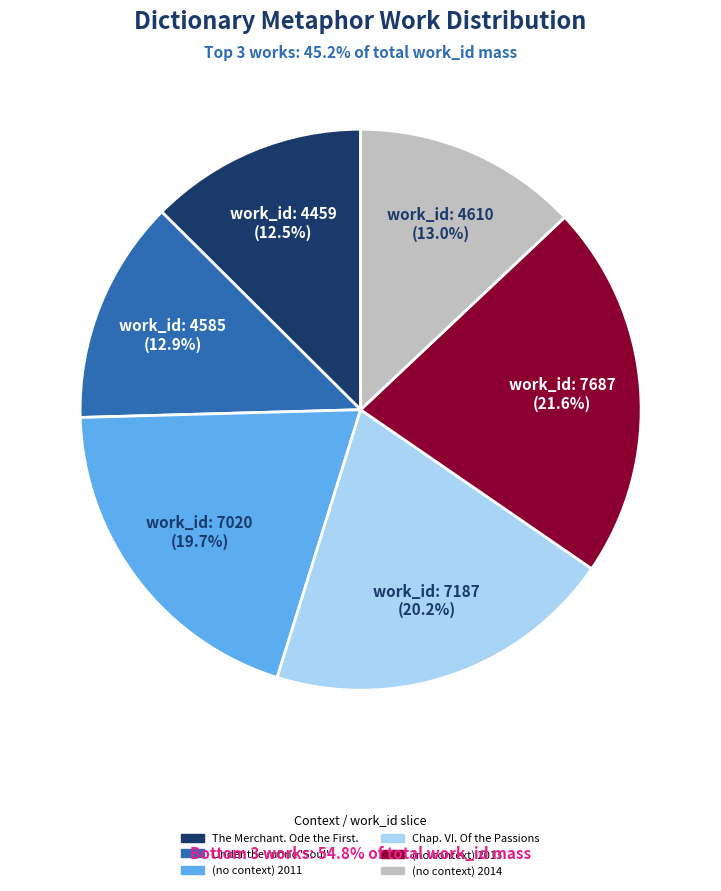

Which category has the biggest portion of the pie?

(no context) 2013